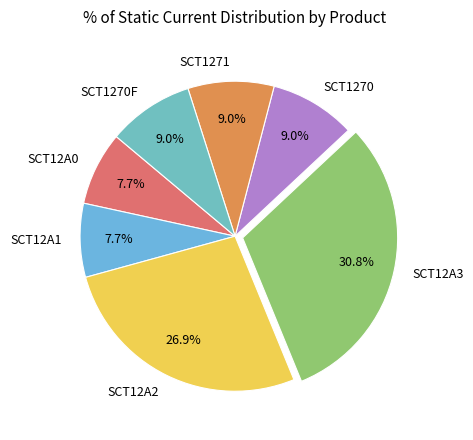

Count the number of slices in the pie.

7